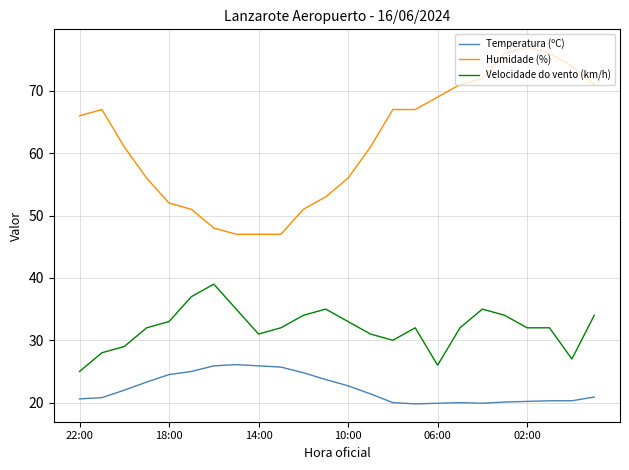

Which series has the largest range (max minus min)?

Humidade (%)